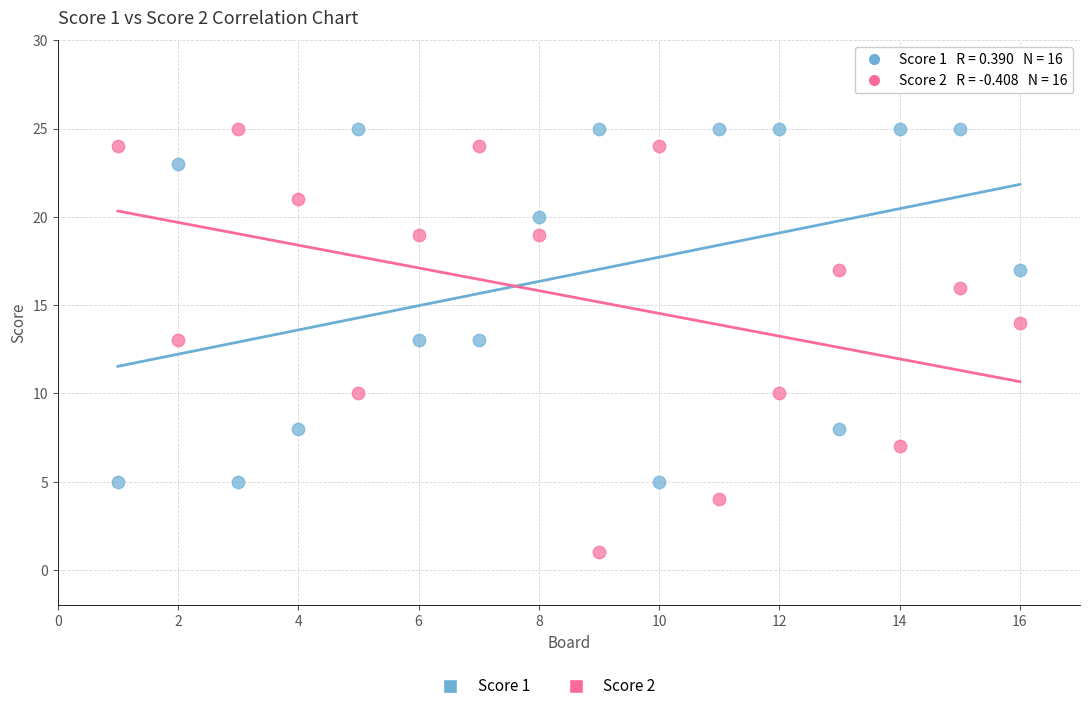

Across all data points, what is the range of Y values (max minus min)?

24